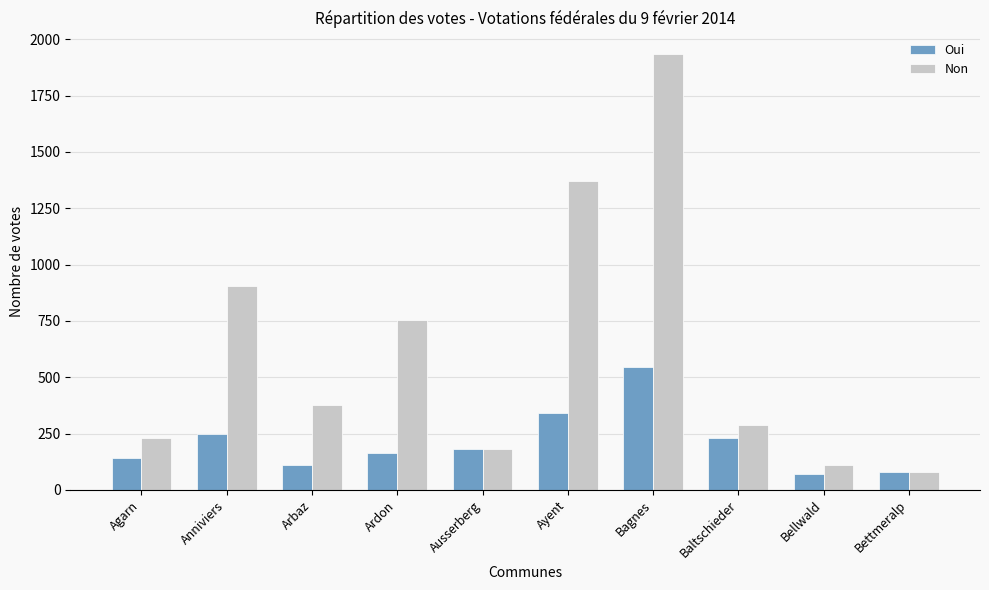

The Non series shows 755 at Ardon. True or false?

True